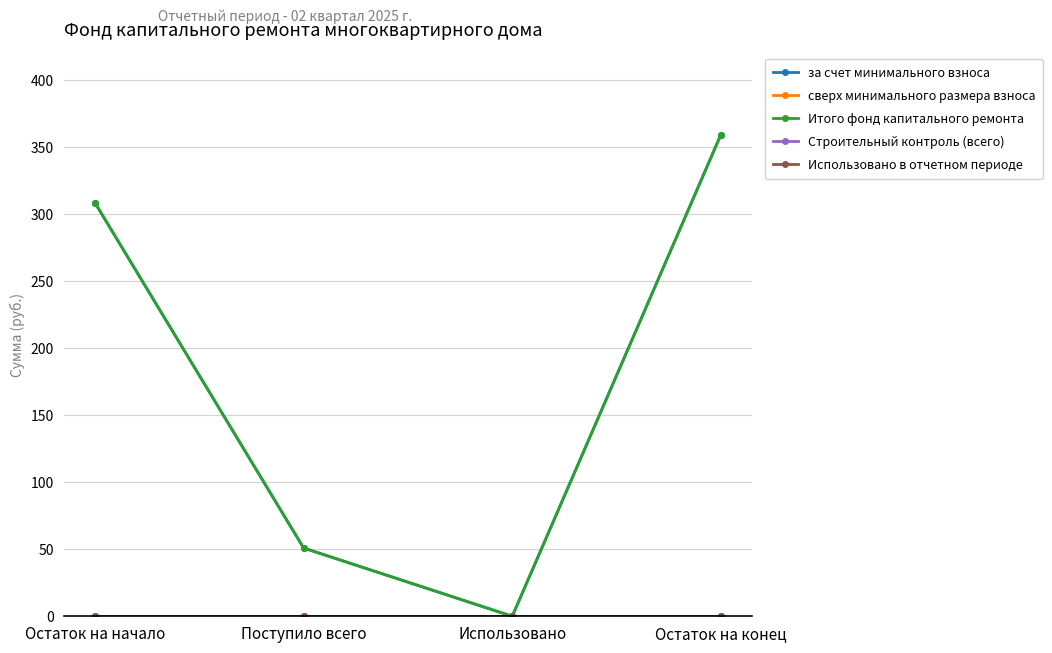

At how many categories does at least one series exceed 43?

3